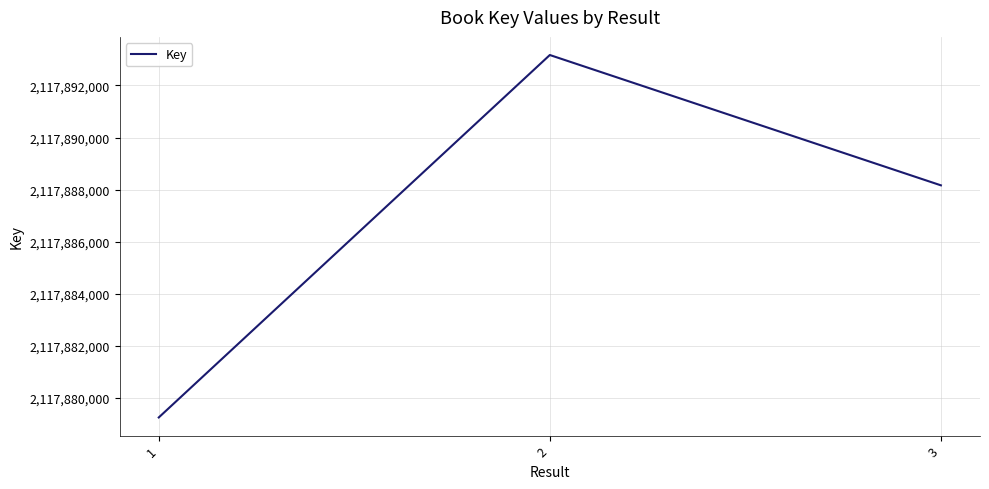

What is the minimum value shown in the chart?

2117879258